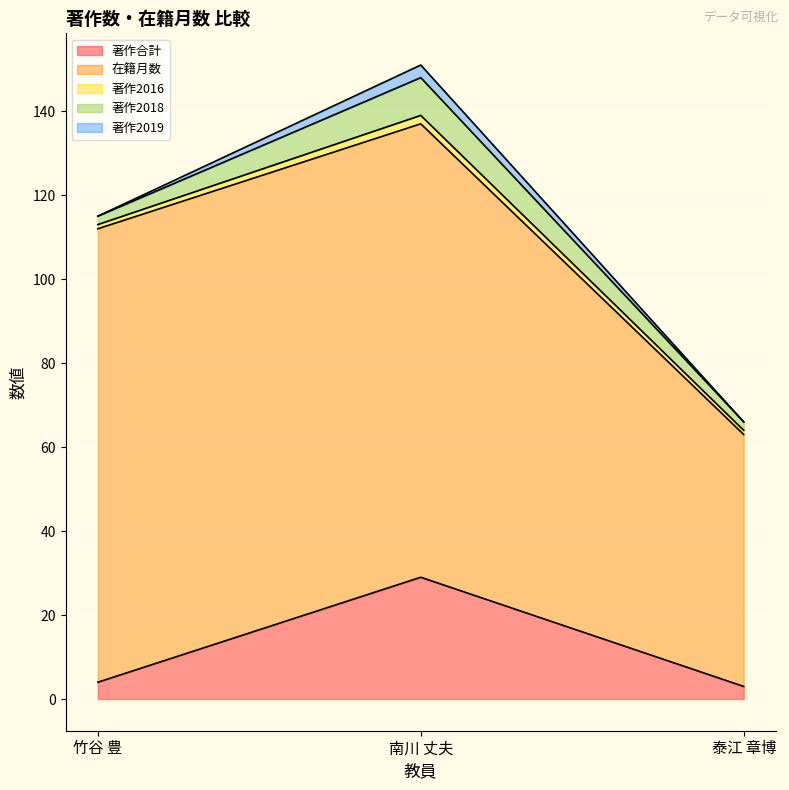

What is the average value of the 著作合計 series?

12